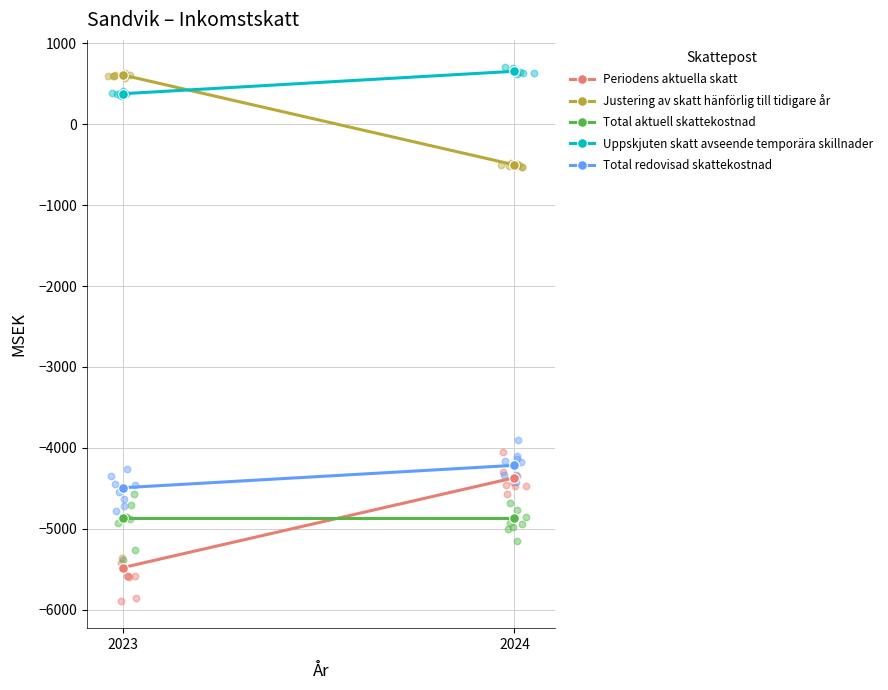

Which series reaches the maximum Y coordinate?

Uppskjuten skatt avseende temporära skillnader